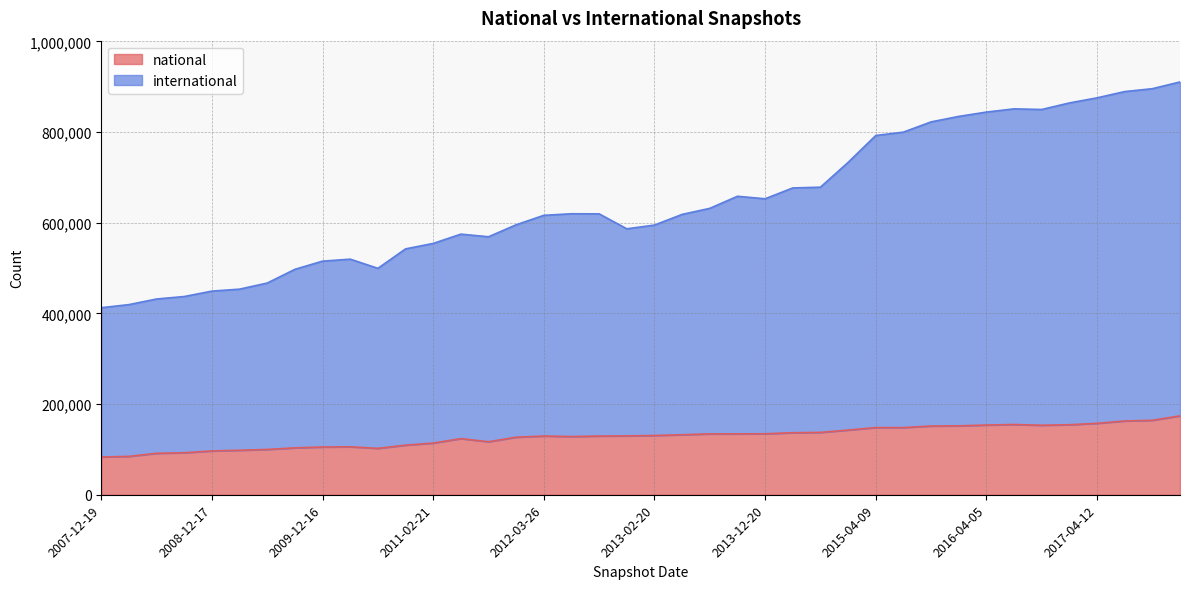

What is the label of the 4th point from the left?

2008-10-10